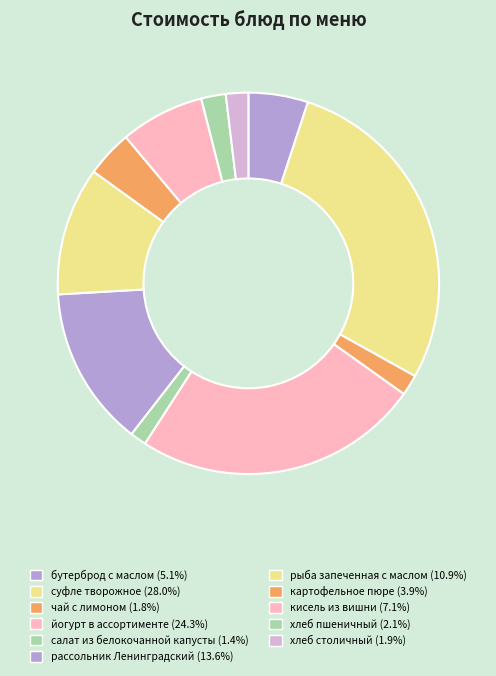

Is it true that суфле творожное is 28% of the pie?

True